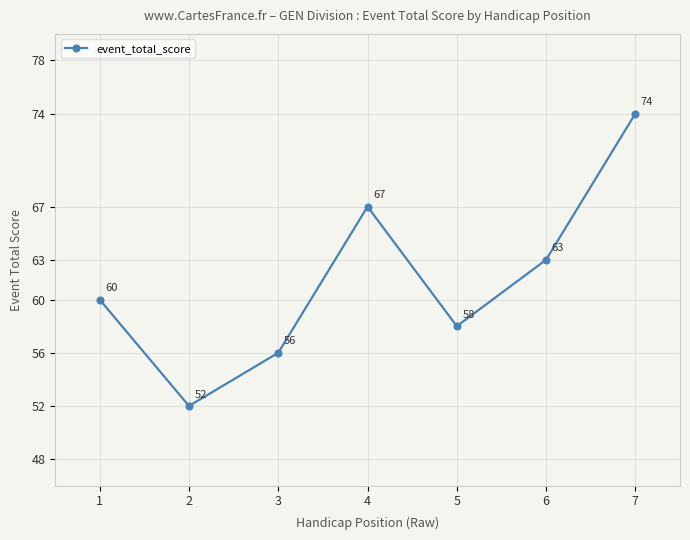

List the labels in order of value, largest first.

7, 4, 6, 1, 5, 3, 2